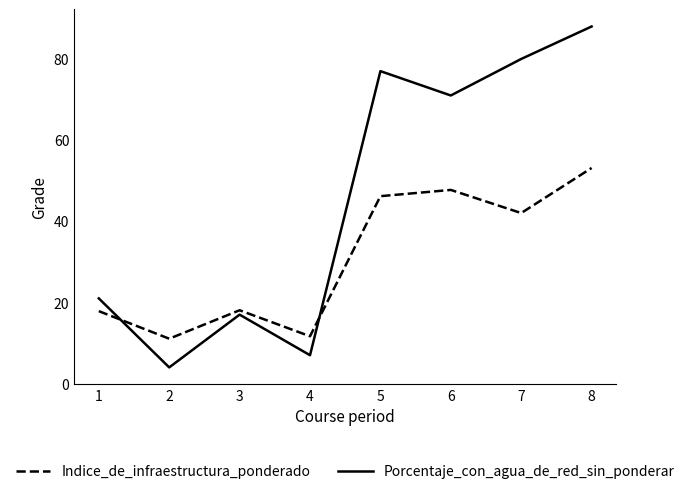

What are all the series names shown in the legend?

Indice_de_infraestructura_ponderado, Porcentaje_con_agua_de_red_sin_ponderar